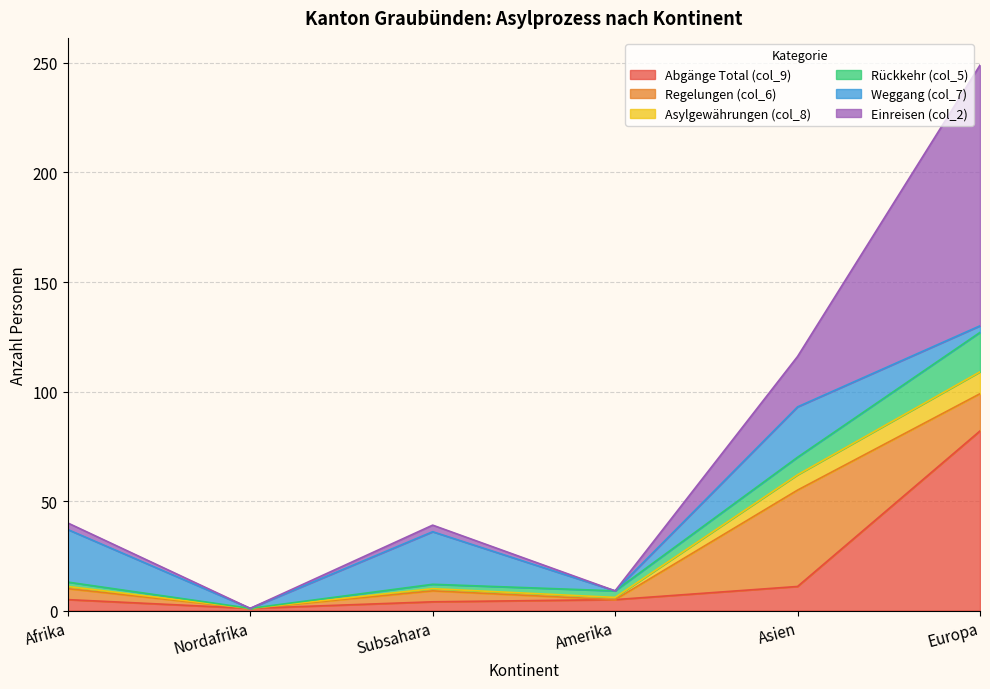

Where is the first local maximum for Rückkehr (col_5)?

Subsahara